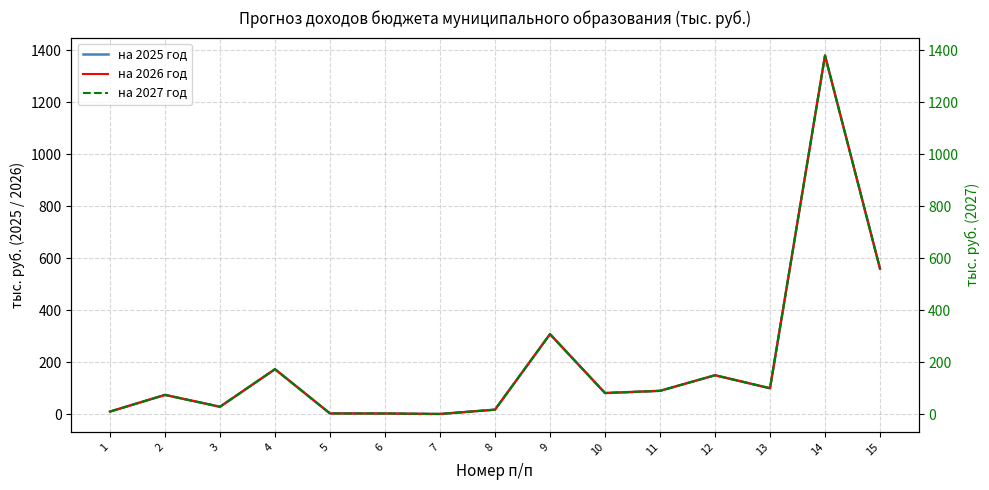

In на 2027 год, how many points are lower than both neighbors (excluding endpoints)?

4